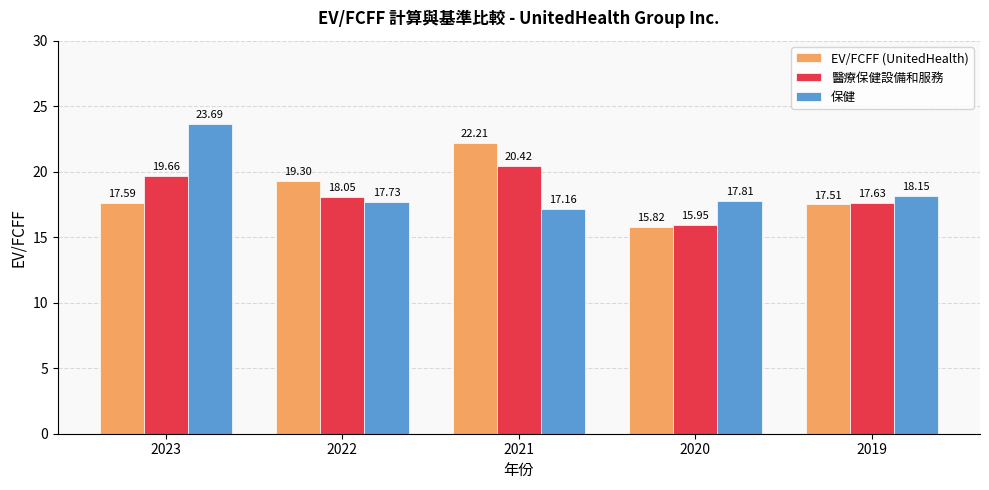

Is it true that 醫療保健設備和服務 equals 27.9 at 2022?

False